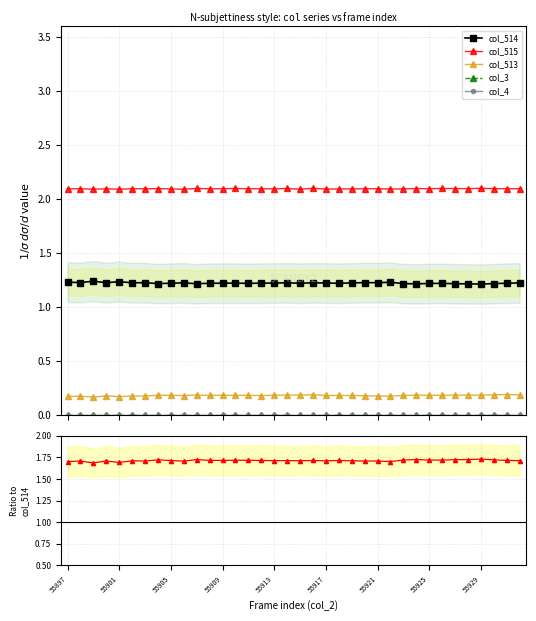

Rank the series at 55921 from lowest to highest value.

col_3, col_4, col_513, col_514, col_515